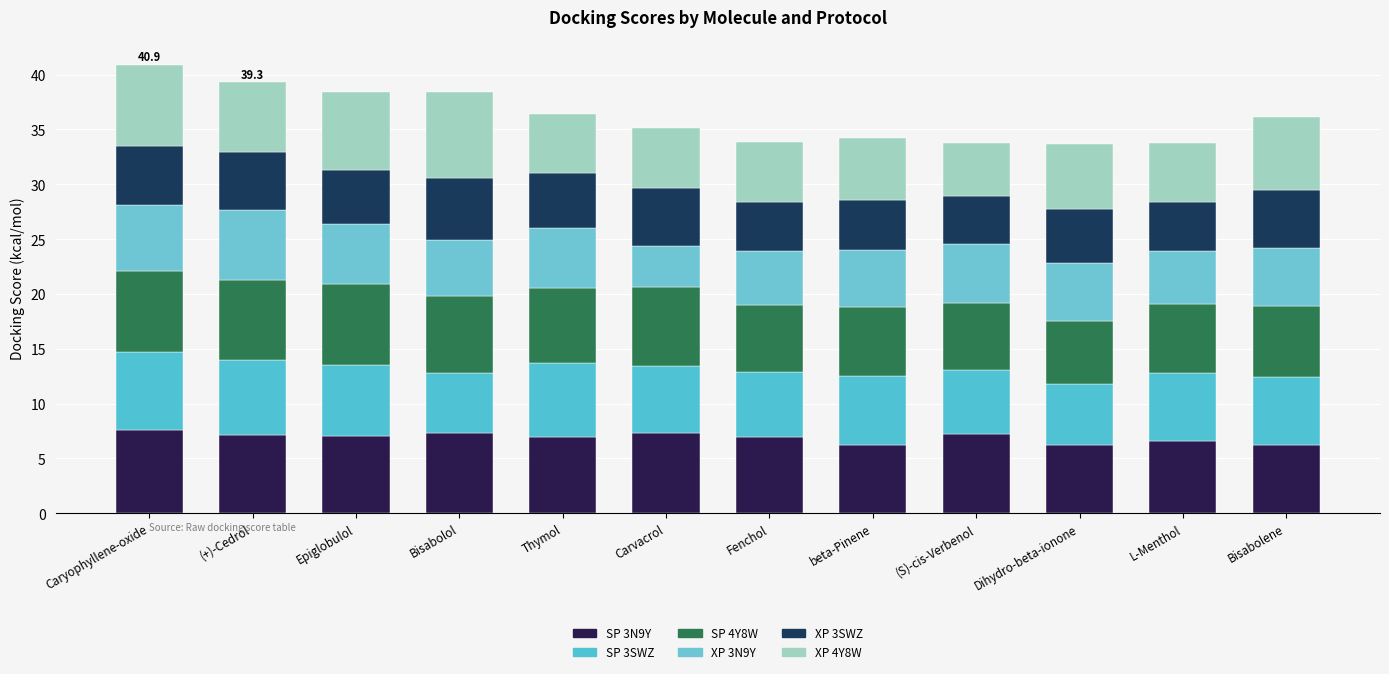

What is the sum of all SP 3SWZ values?

74.9